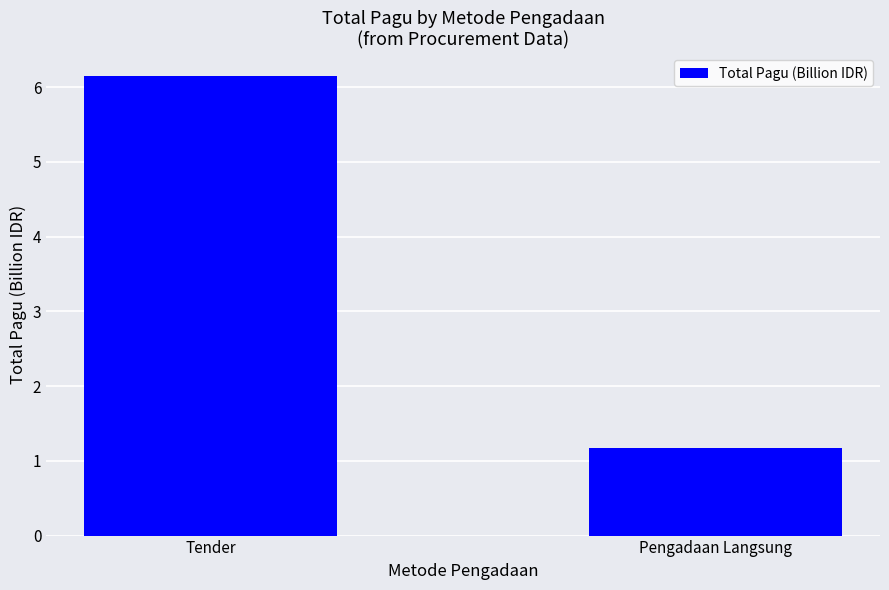

What is the approximate value at Pengadaan Langsung?

1.2